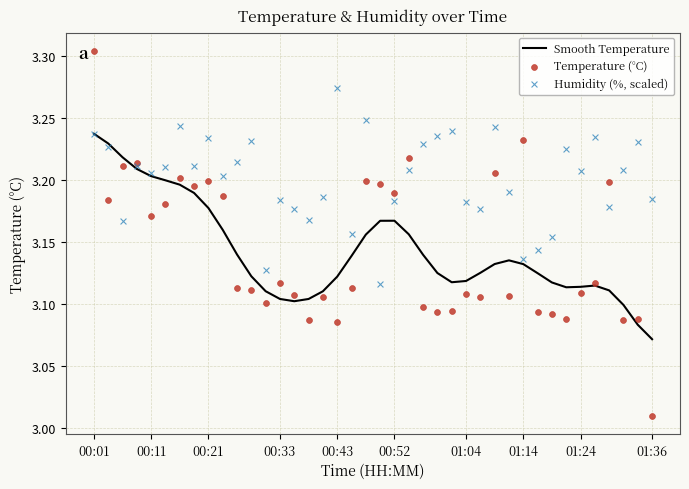

Which series reaches the minimum Y coordinate?

Temperature (°C)